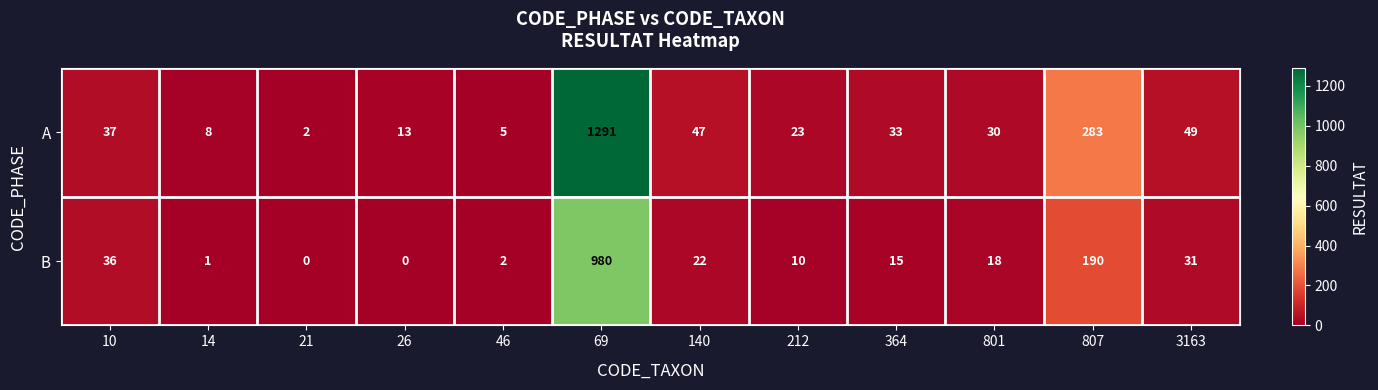

What is the difference between the B values at 364 and 140?

7